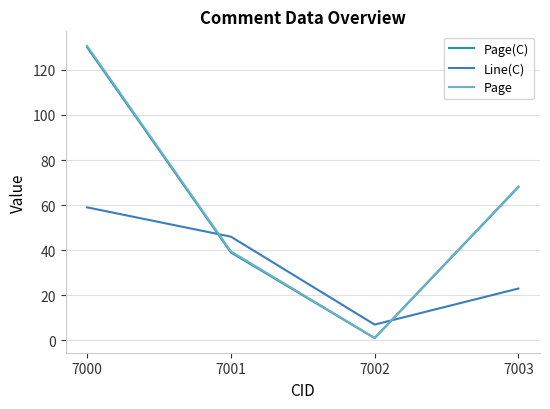

How many distinct data groups are displayed?

3